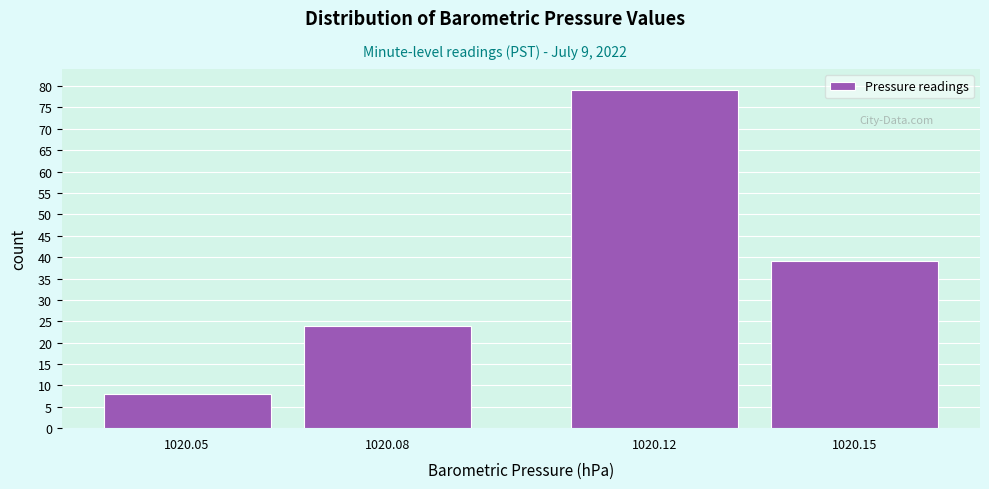

Reading left to right, extract all data points from this chart.

1020.05=8	1020.08=24	1020.12=79	1020.15=39